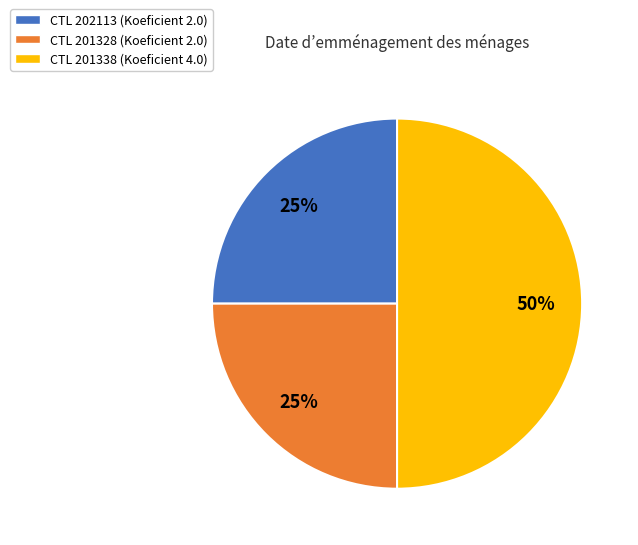

To the nearest percent, what is the difference between the largest and smallest slice percentages?

25%